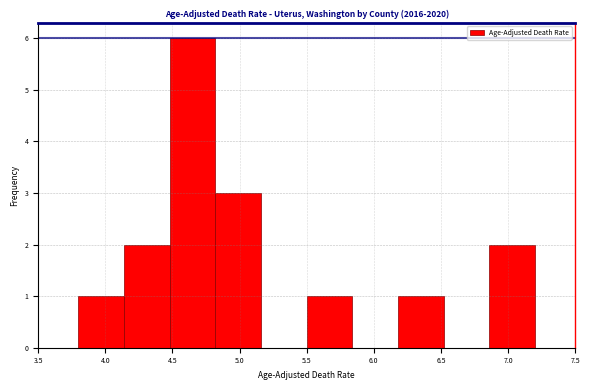

How tall is the bar that spans 6.86 to 7.20 on the x-axis? Neither the bar edges nor the heights are printed on the chart, so give them approximately, as read against the axes.

2